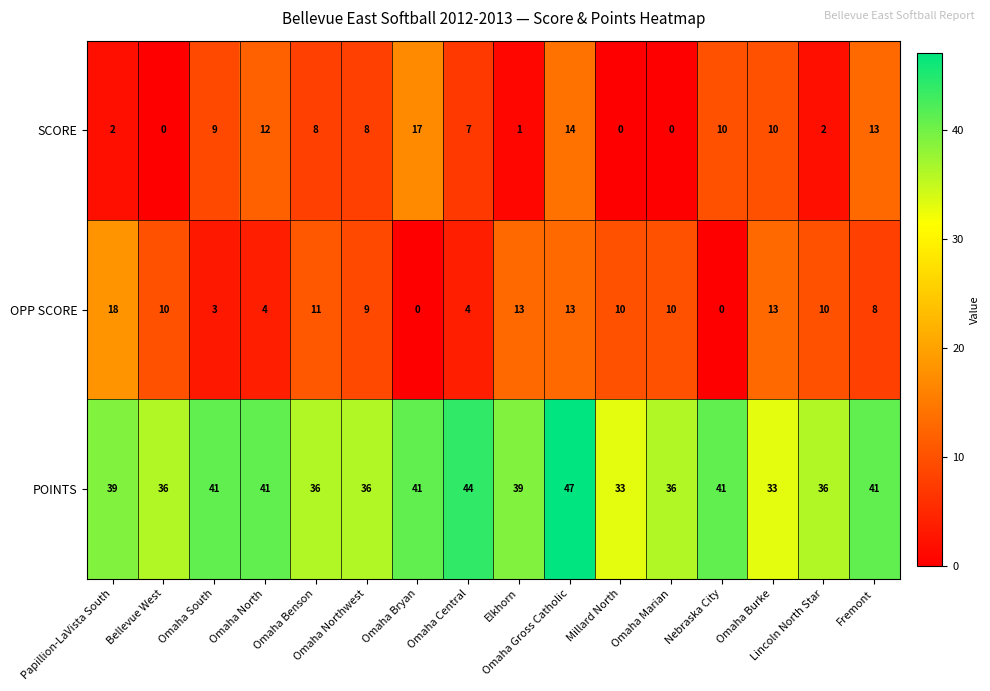

How many distinct data groups are displayed?

3